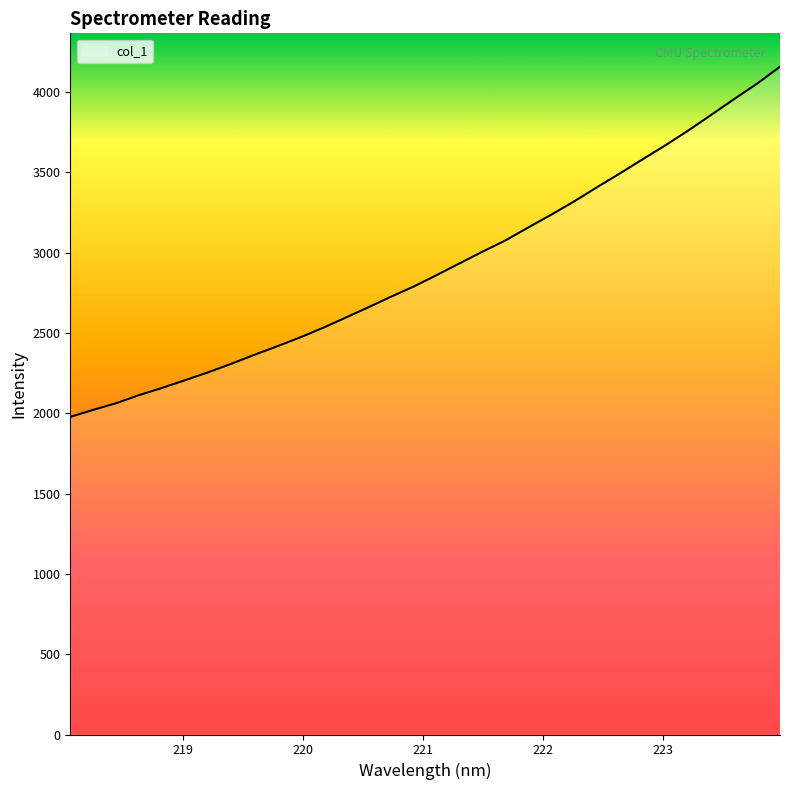

Does the chart have visible grid lines?

No